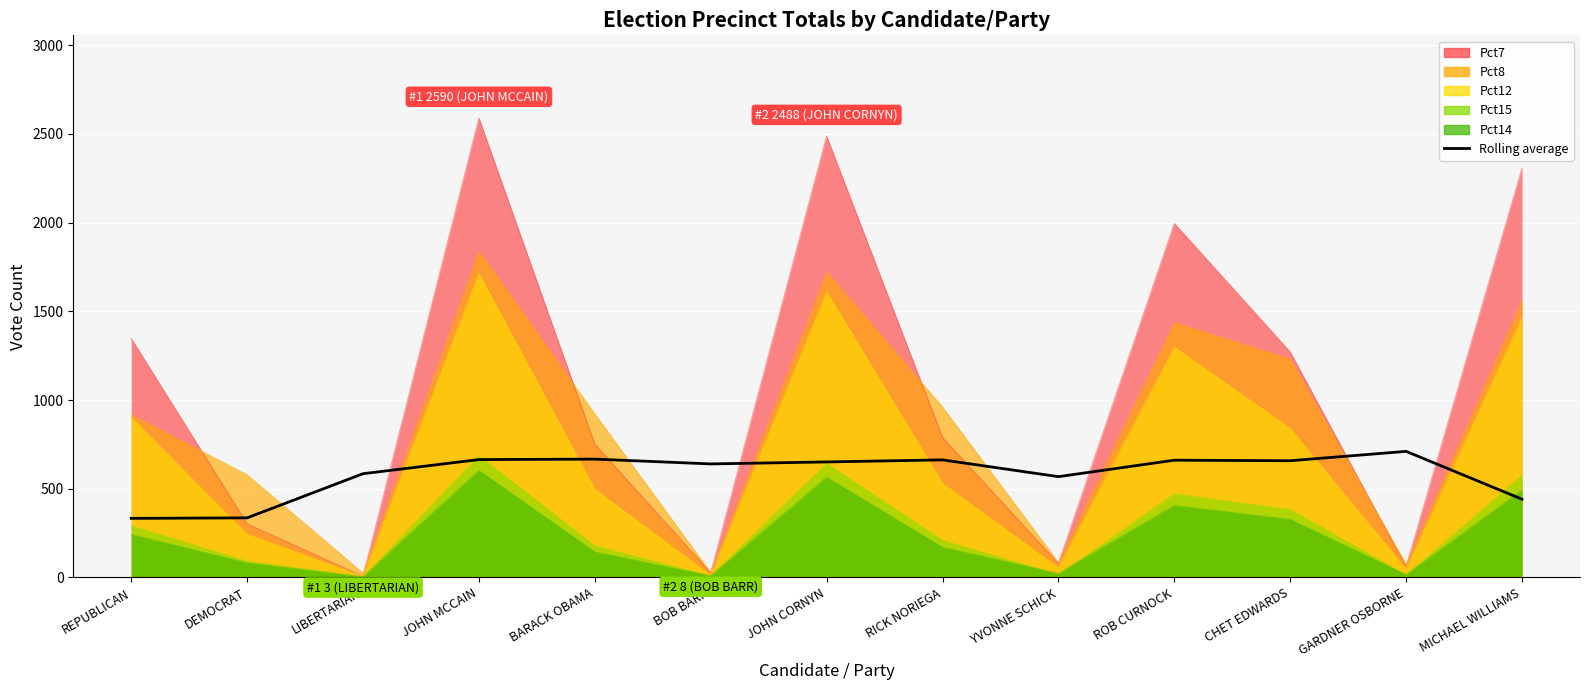

Reading left to right, extract all data points from this chart.

REPUBLICAN=332.9	DEMOCRAT=335.7	LIBERTARIAN=584.7	JOHN MCCAIN=664.3	BARACK OBAMA=666.9	BOB BARR=639.9	JOHN CORNYN=651.0	RICK NORIEGA=662.6	YVONNE SCHICK=568.0	ROB CURNOCK=660.8	CHET EDWARDS=657.7	GARDNER OSBORNE=710.6	MICHAEL WILLIAMS=440.6